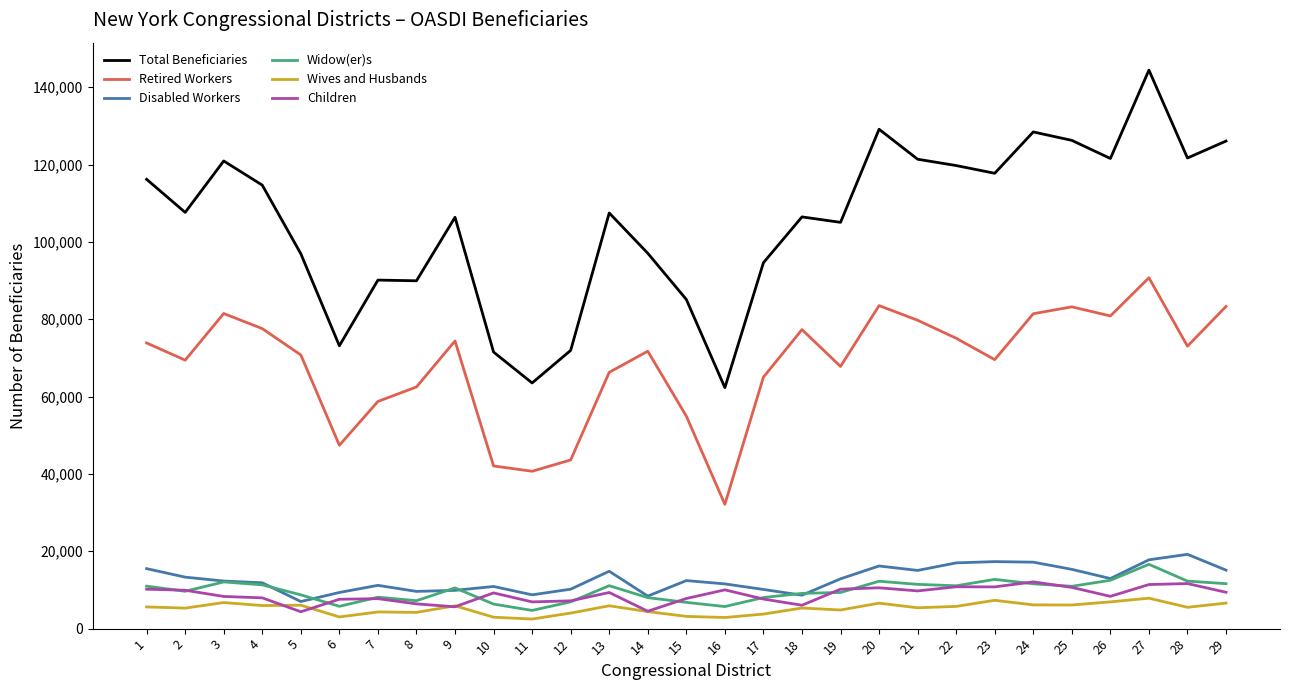

What is the greatest value displayed?

144424